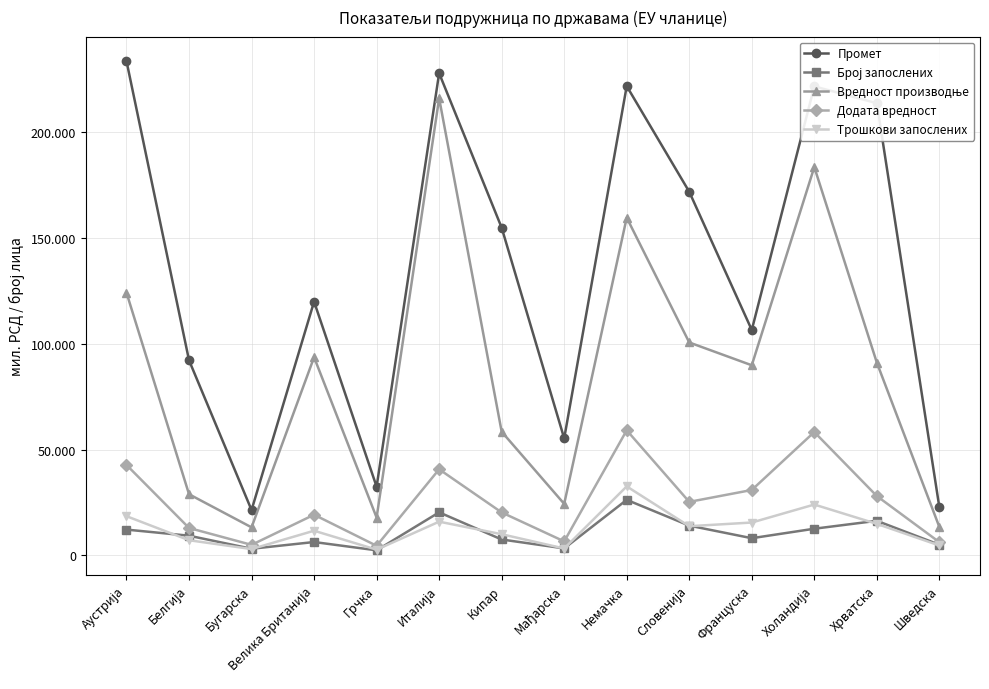

At which label is Вредност производње closest to 114715?

Аустрија